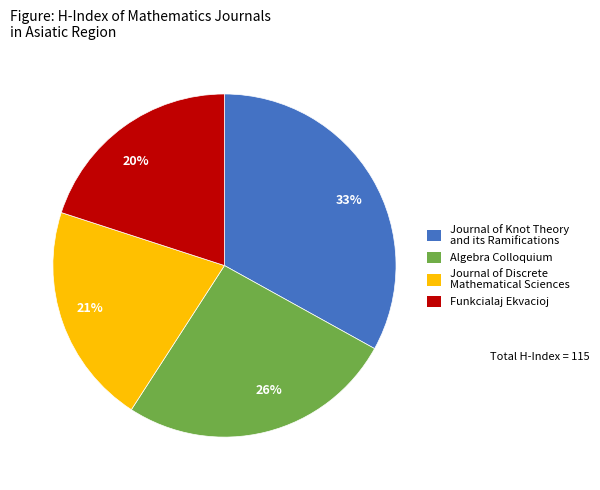

Approximately how many times larger is the value at 26% compared to 20%?

1.3